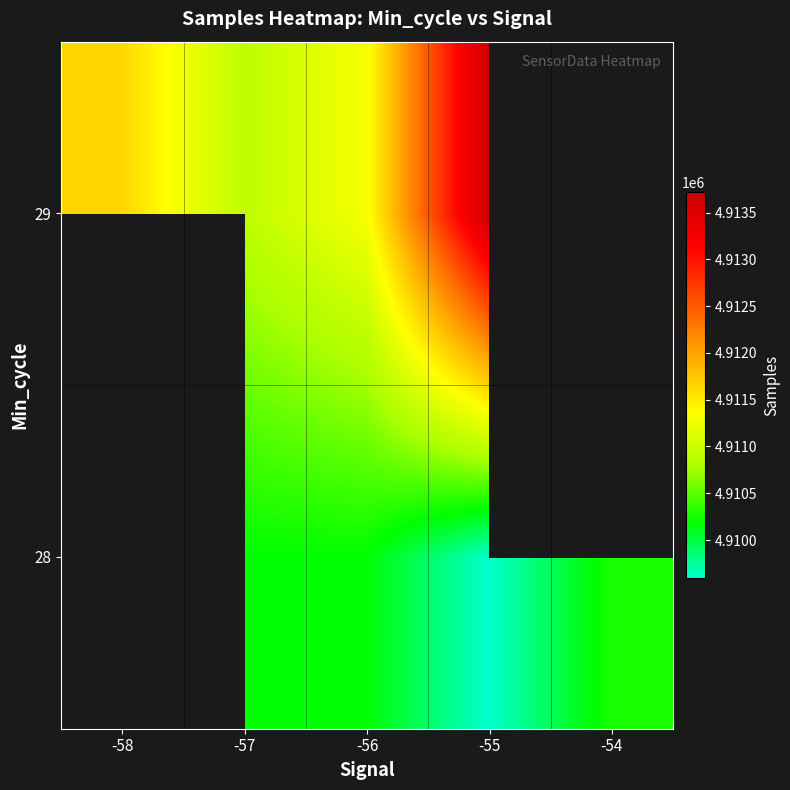

Which has a higher value, -55 or -58?

-58